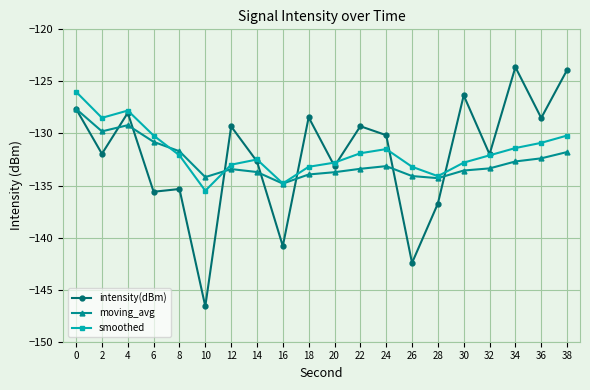

List the series in order of their overall mean, lowest first.

moving_avg, intensity(dBm), smoothed